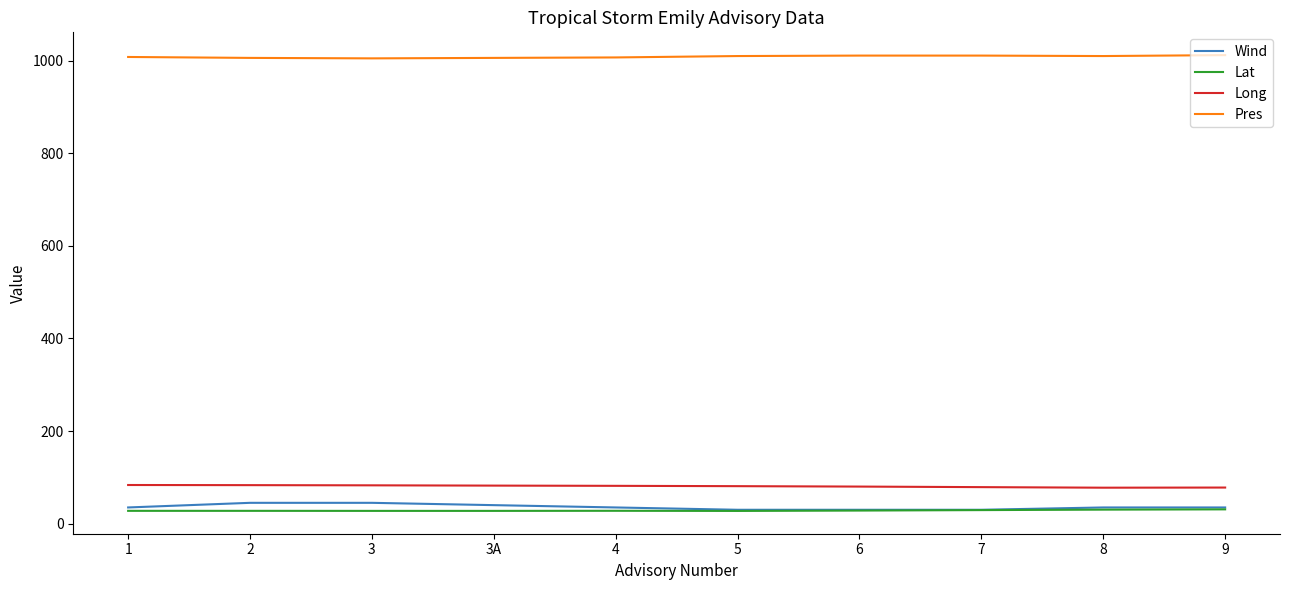

True or false: Pres and Long intersect in this chart.

False